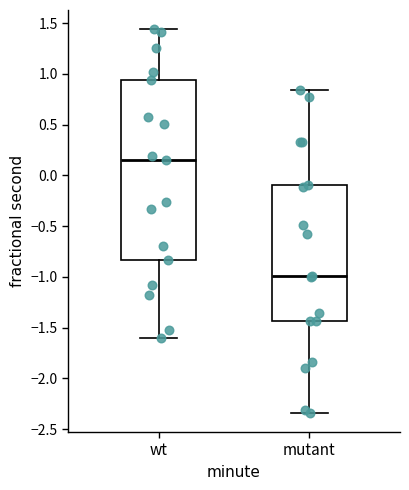

Where does the median line of the box for wt sit on the y-axis? The values are not printed on the chart, so give them approximately, as read against the axis.

0.15